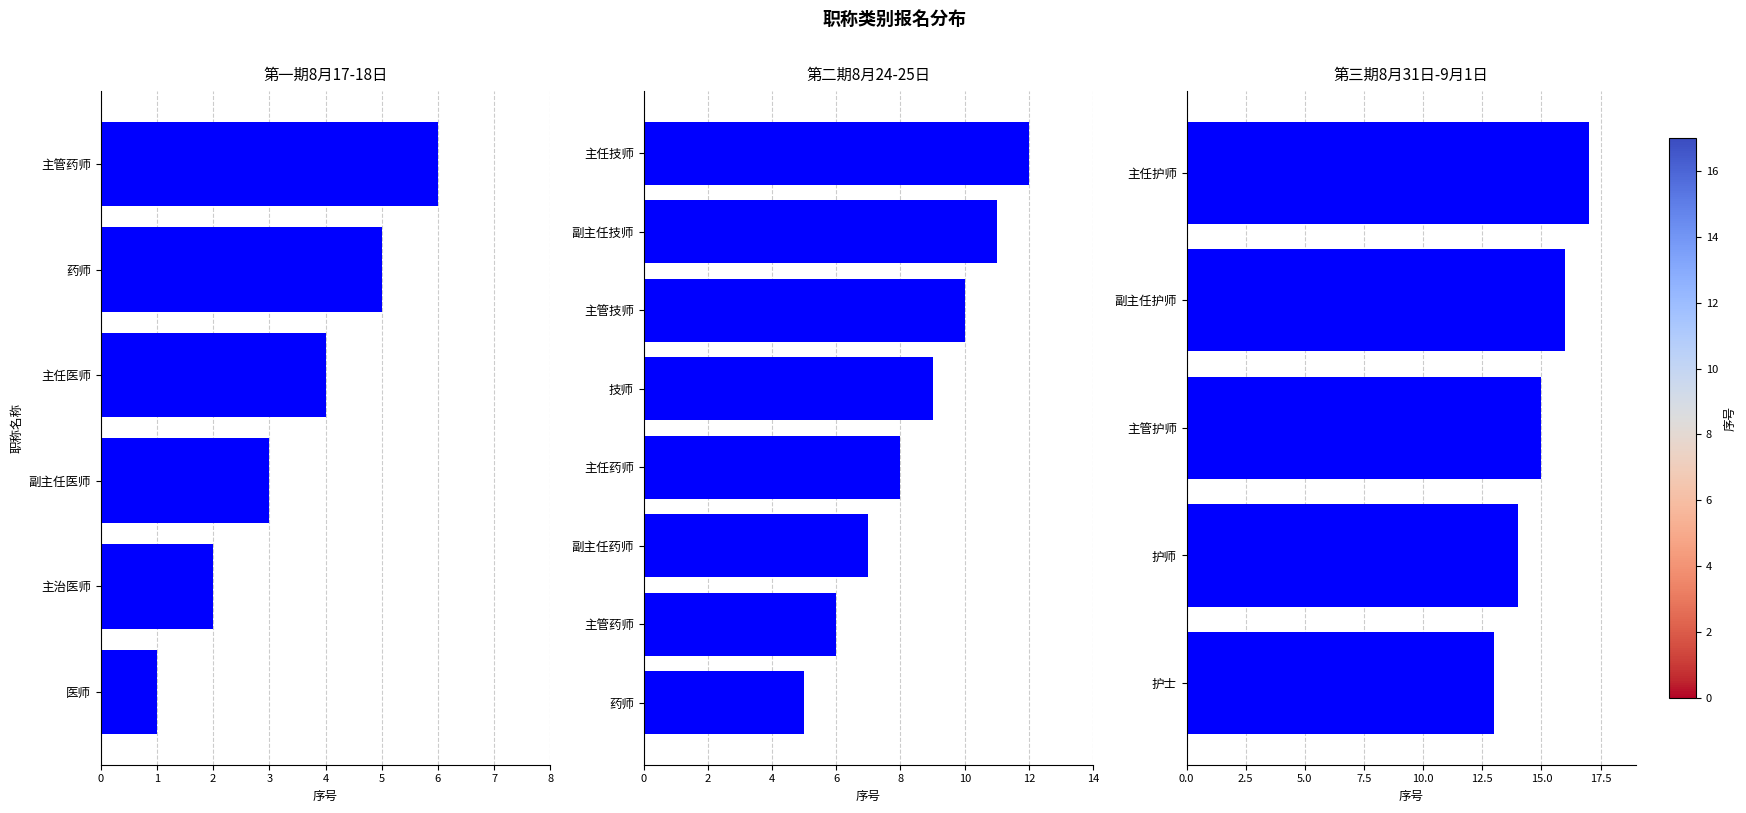

Are the bars horizontal?

Yes